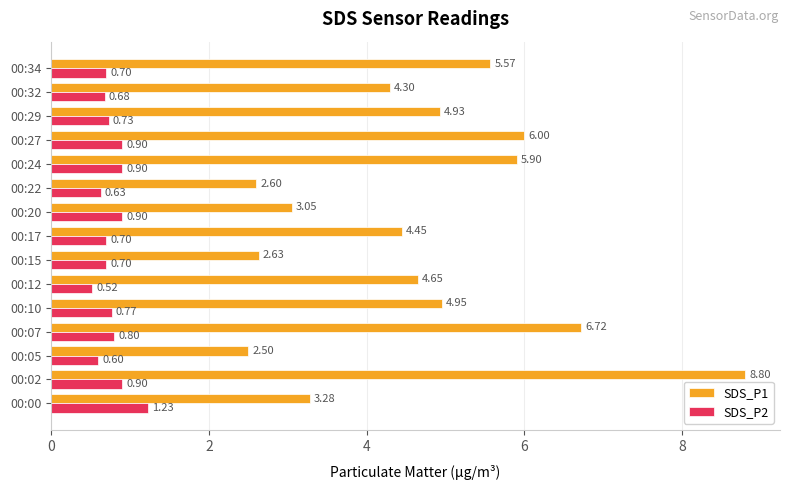

Which series has the largest range (max minus min)?

SDS_P1